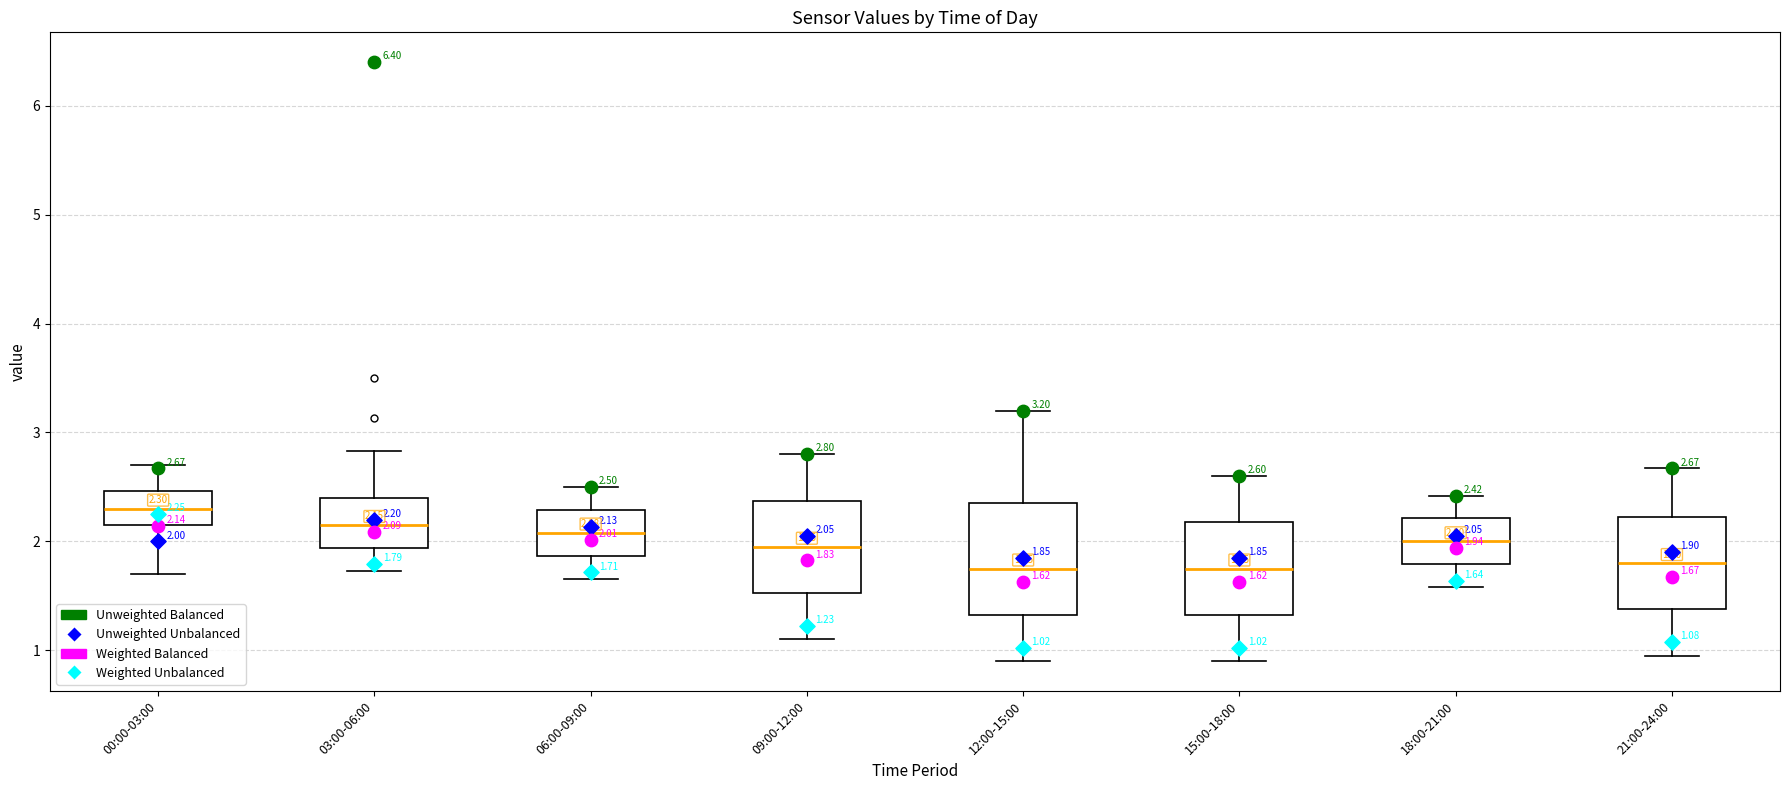

Which box is the tallest, from its lower edge to its upper edge?

12:00-15:00